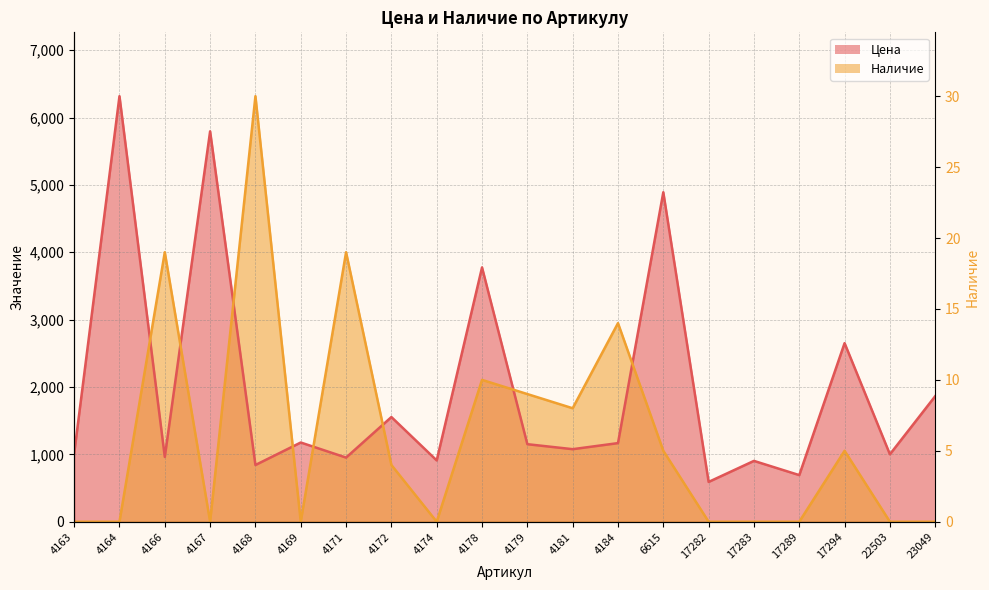

What are all the series names shown in the legend?

Цена, Наличие